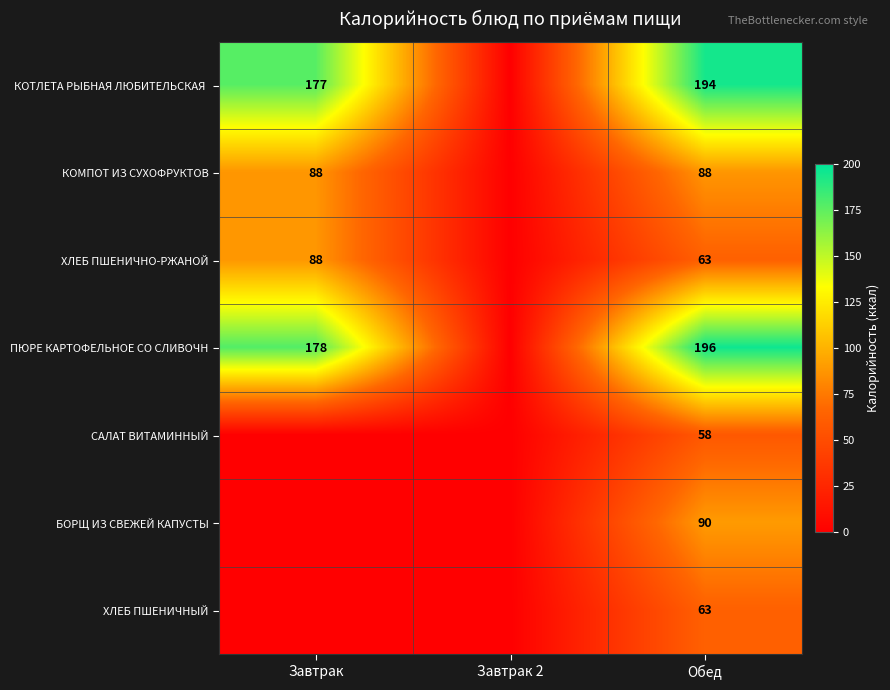

What is the difference between the ХЛЕБ ПШЕНИЧНО-РЖАНОЙ values at Завтрак and Обед?

25